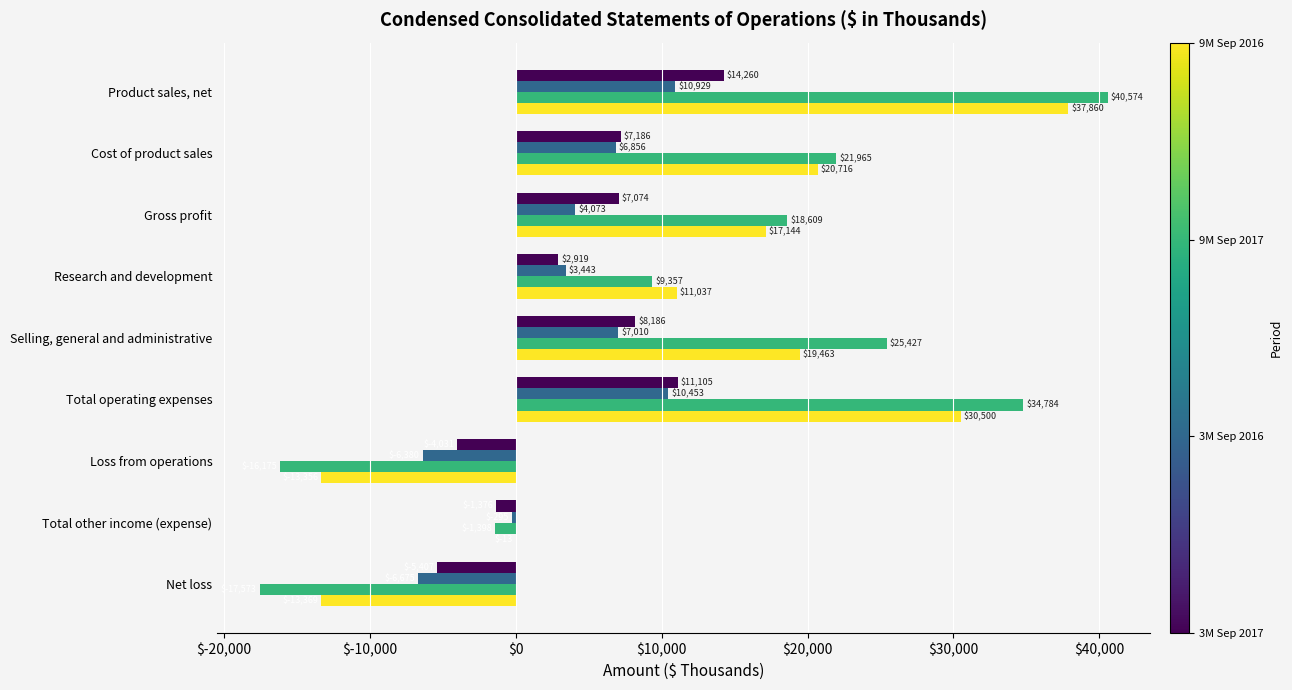

How many distinct data groups are displayed?

4